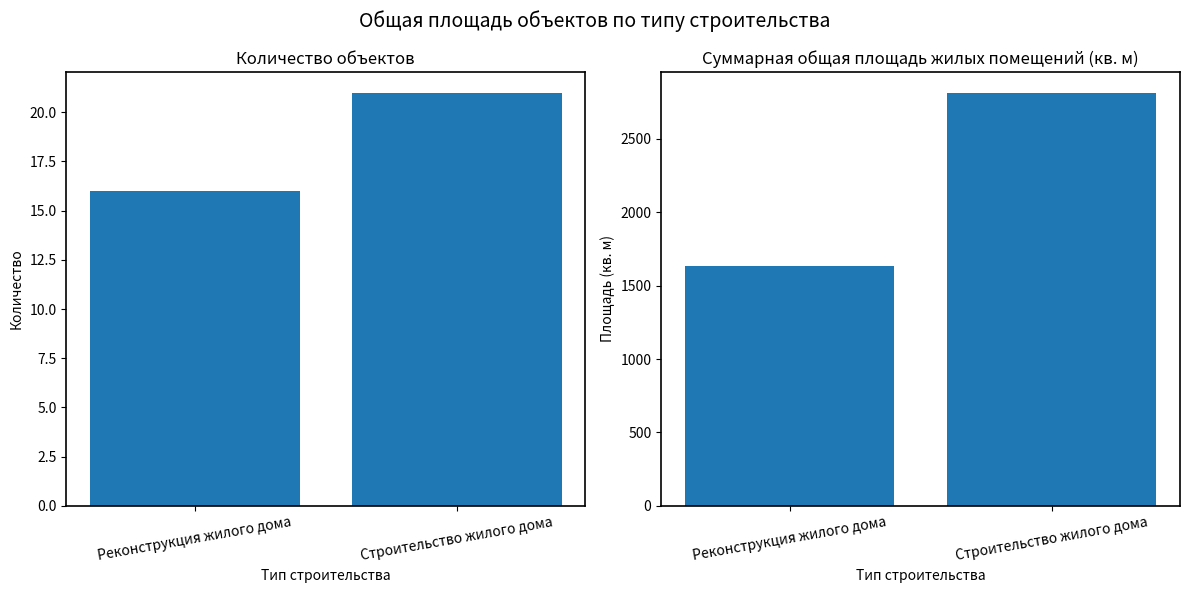

What is the difference between the maximum and minimum values?

5